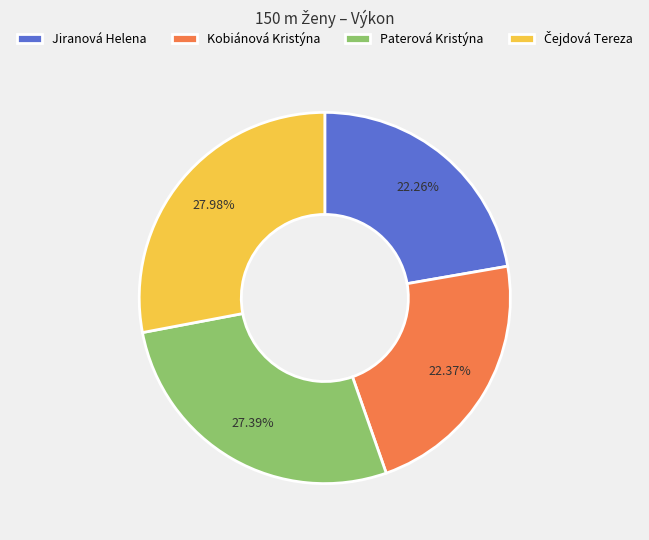

Does Jiranová Helena represent more than half of the total?

No